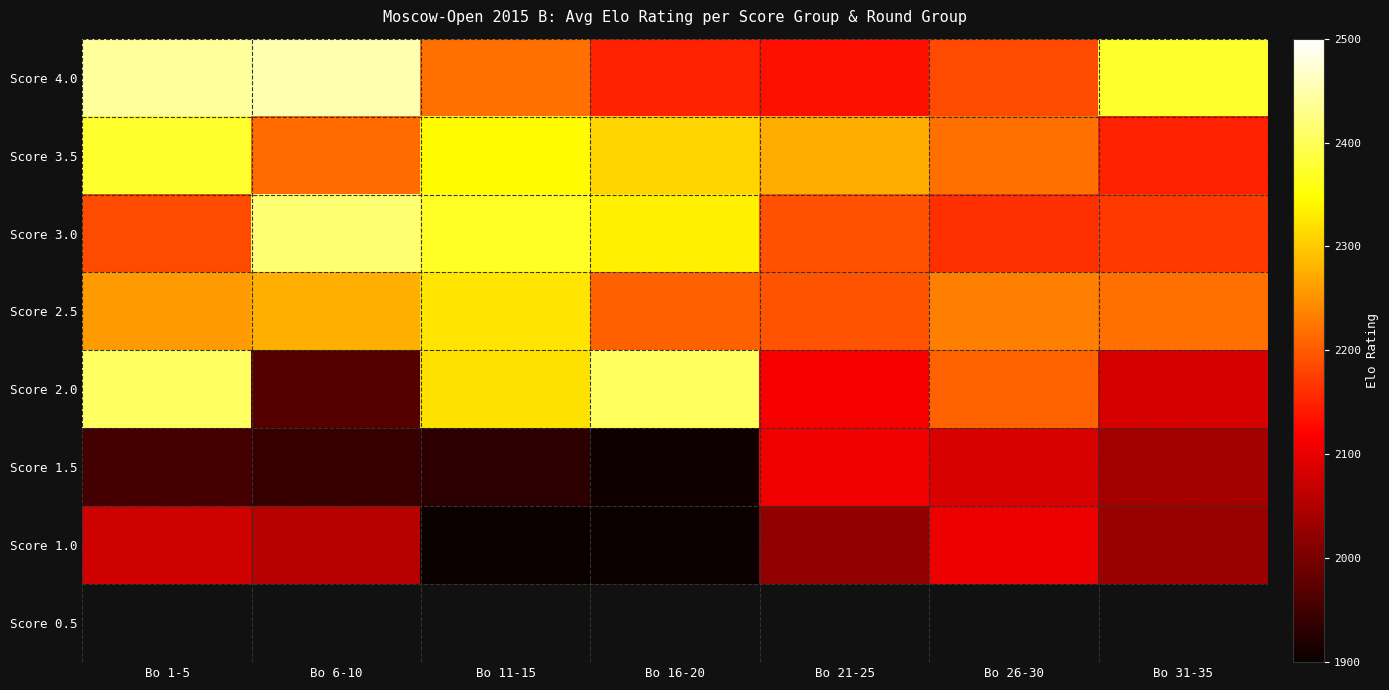

Rank the categories by Score 3.0 value from lowest to highest.

Bo 26-30, Bo 31-35, Bo 1-5, Bo 21-25, Bo 16-20, Bo 11-15, Bo 6-10